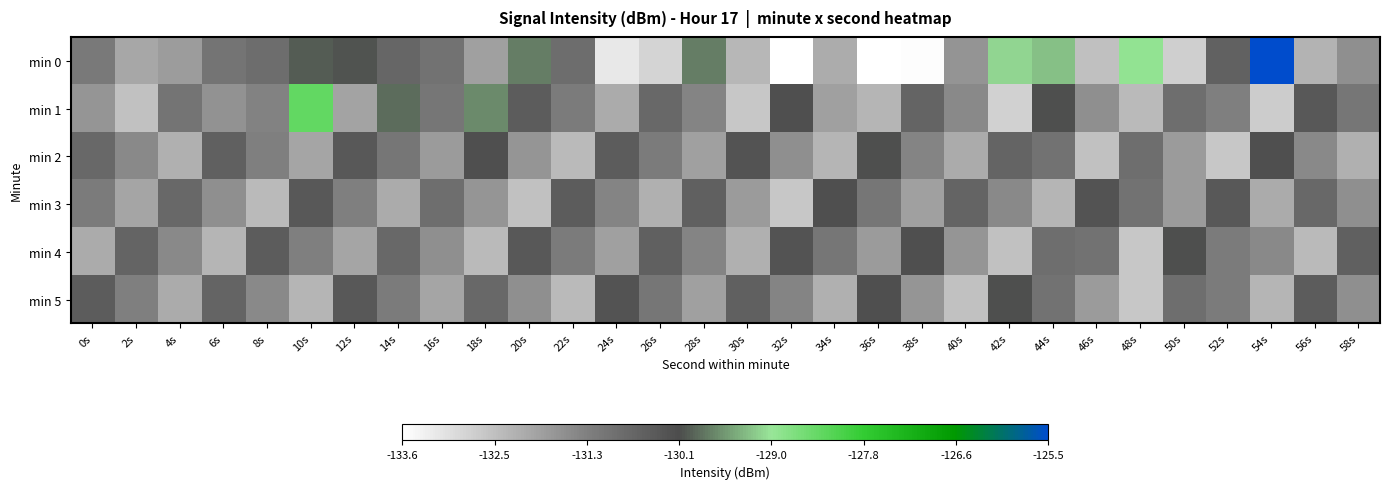

Reading left to right, list all the values displayed in this chart.

min 0: 0s=-131.2	2s=-132.0	4s=-131.8	6s=-131.0	8s=-130.9	10s=-130.0	12s=-130.1	14s=-130.7	16s=-131.0	18s=-131.9	20s=-129.8	22s=-130.9	24s=-133.2	26s=-132.9	28s=-129.8	30s=-132.3	32s=-133.6	34s=-132.1	36s=-133.6	38s=-133.6	40s=-131.7	42s=-129.1	44s=-129.2	46s=-132.5	48s=-128.9	50s=-132.8	52s=-130.6	54s=-125.5	56s=-132.3	58s=-131.6
min 1: 0s=-131.7	2s=-132.5	4s=-131.0	6s=-131.6	8s=-131.4	10s=-128.4	12s=-132.0	14s=-129.9	16s=-131.1	18s=-129.7	20s=-130.5	22s=-131.2	24s=-132.1	26s=-130.8	28s=-131.4	30s=-132.6	32s=-130.2	34s=-131.9	36s=-132.3	38s=-130.7	40s=-131.5	42s=-132.8	44s=-130.1	46s=-131.6	48s=-132.4	50s=-130.9	52s=-131.3	54s=-132.7	56s=-130.4	58s=-131.1
min 2: 0s=-130.8	2s=-131.5	4s=-132.2	6s=-130.6	8s=-131.3	10s=-132.0	12s=-130.4	14s=-131.1	16s=-131.8	18s=-130.2	20s=-131.7	22s=-132.4	24s=-130.5	26s=-131.2	28s=-131.9	30s=-130.3	32s=-131.6	34s=-132.3	36s=-130.1	38s=-131.4	40s=-132.1	42s=-130.7	44s=-131.0	46s=-132.5	48s=-130.9	50s=-131.8	52s=-132.6	54s=-130.2	56s=-131.5	58s=-132.2
min 3: 0s=-131.2	2s=-132.0	4s=-130.8	6s=-131.6	8s=-132.4	10s=-130.4	12s=-131.3	14s=-132.1	16s=-130.9	18s=-131.7	20s=-132.5	22s=-130.5	24s=-131.4	26s=-132.2	28s=-130.6	30s=-131.8	32s=-132.6	34s=-130.2	36s=-131.1	38s=-131.9	40s=-130.7	42s=-131.5	44s=-132.3	46s=-130.3	48s=-131.0	50s=-131.8	52s=-130.4	54s=-132.1	56s=-130.8	58s=-131.6
min 4: 0s=-132.1	2s=-130.7	4s=-131.5	6s=-132.3	8s=-130.5	10s=-131.3	12s=-132.0	14s=-130.8	16s=-131.6	18s=-132.4	20s=-130.4	22s=-131.2	24s=-131.9	26s=-130.6	28s=-131.4	30s=-132.2	32s=-130.3	34s=-131.1	36s=-131.8	38s=-130.2	40s=-131.7	42s=-132.5	44s=-130.9	46s=-131.0	48s=-132.6	50s=-130.1	52s=-131.2	54s=-131.5	56s=-132.4	58s=-130.6
min 5: 0s=-130.5	2s=-131.3	4s=-132.1	6s=-130.7	8s=-131.5	10s=-132.3	12s=-130.4	14s=-131.2	16s=-132.0	18s=-130.8	20s=-131.6	22s=-132.4	24s=-130.3	26s=-131.1	28s=-131.9	30s=-130.6	32s=-131.4	34s=-132.2	36s=-130.2	38s=-131.7	40s=-132.5	42s=-130.1	44s=-131.0	46s=-131.8	48s=-132.6	50s=-130.9	52s=-131.2	54s=-132.3	56s=-130.5	58s=-131.6